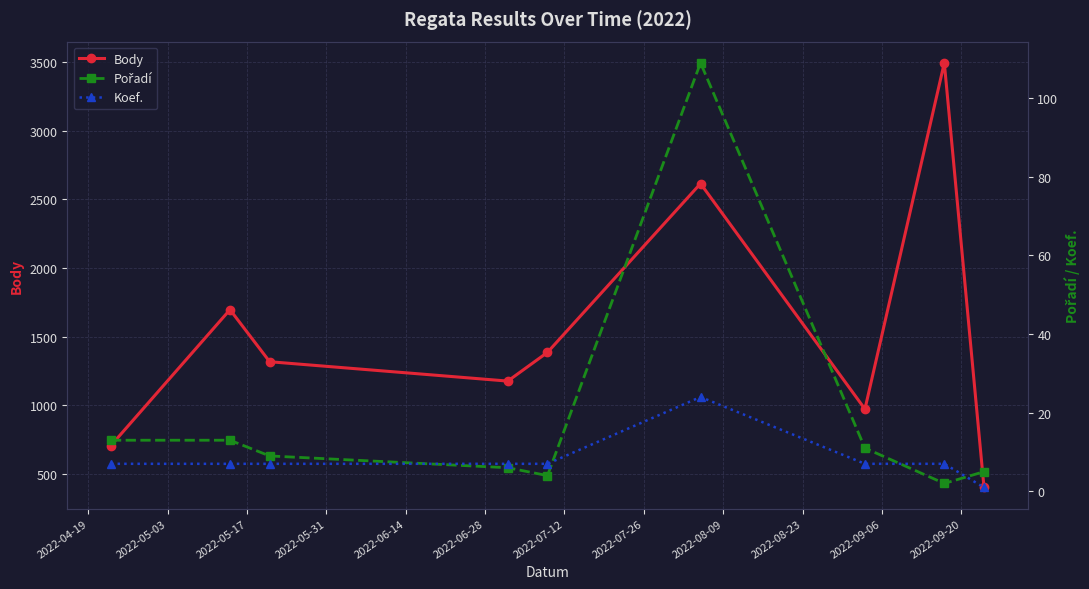

How many data points in Pořadí are less than 9?

4